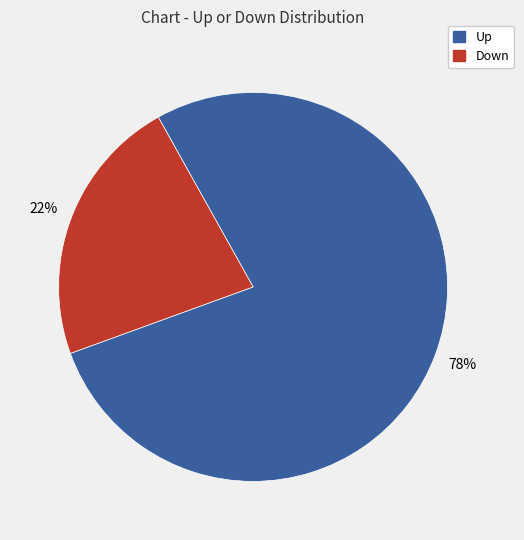

How many slices are in this pie chart?

2